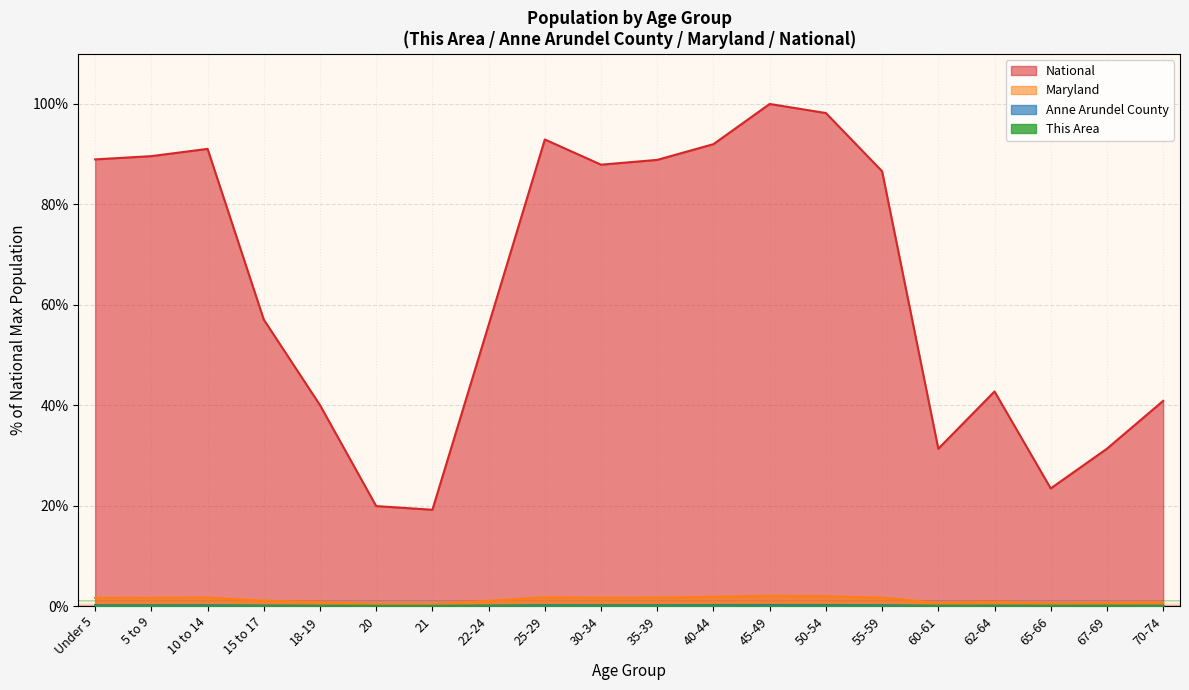

Is it true that Anne Arundel County equals 0.1 at 18-19?

True